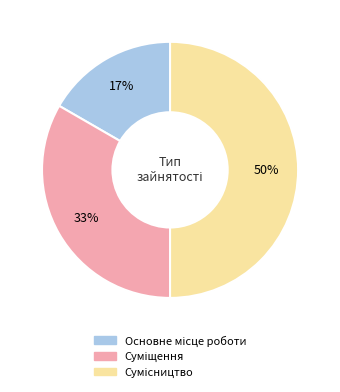

To the nearest percent, what is the average slice percentage?

33%